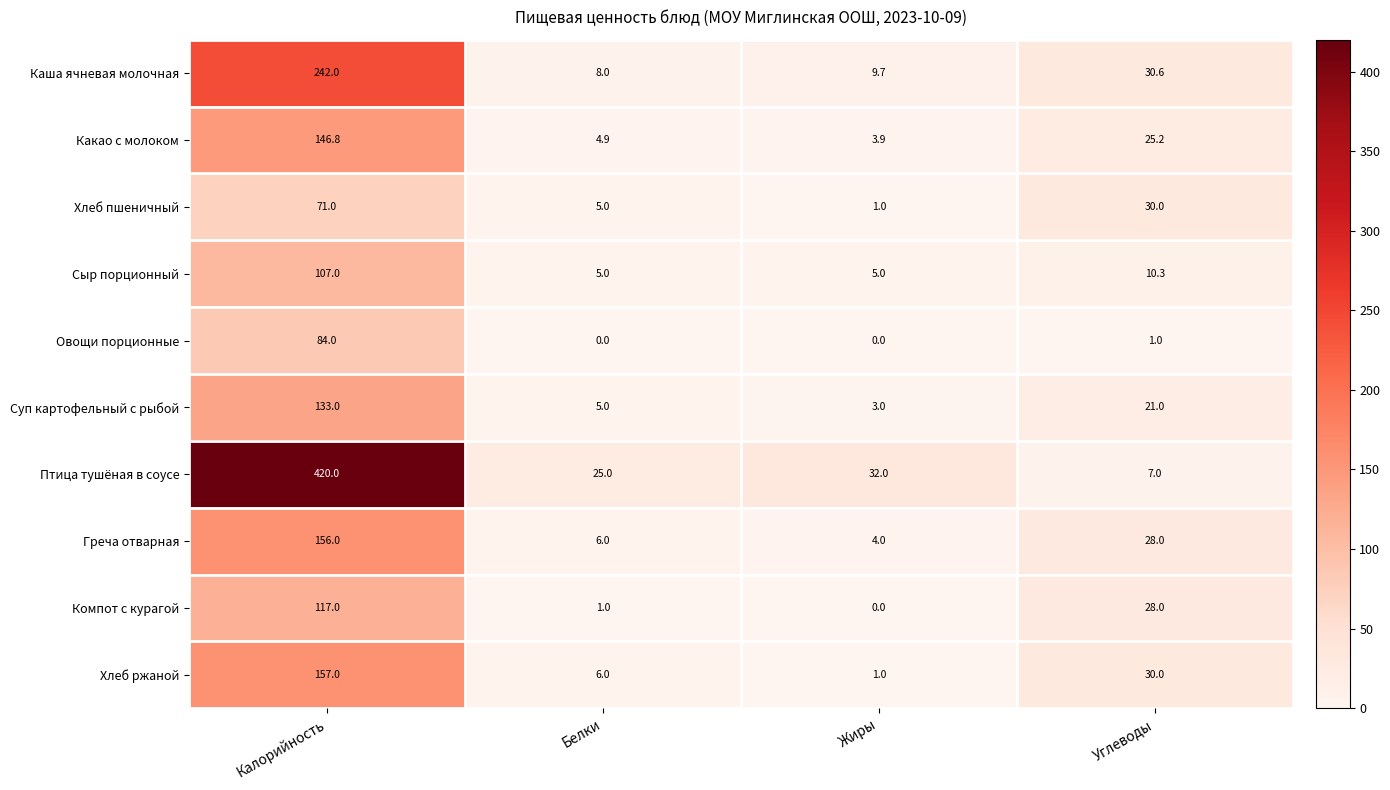

What is the average value of the Хлеб ржаной series?

48.5